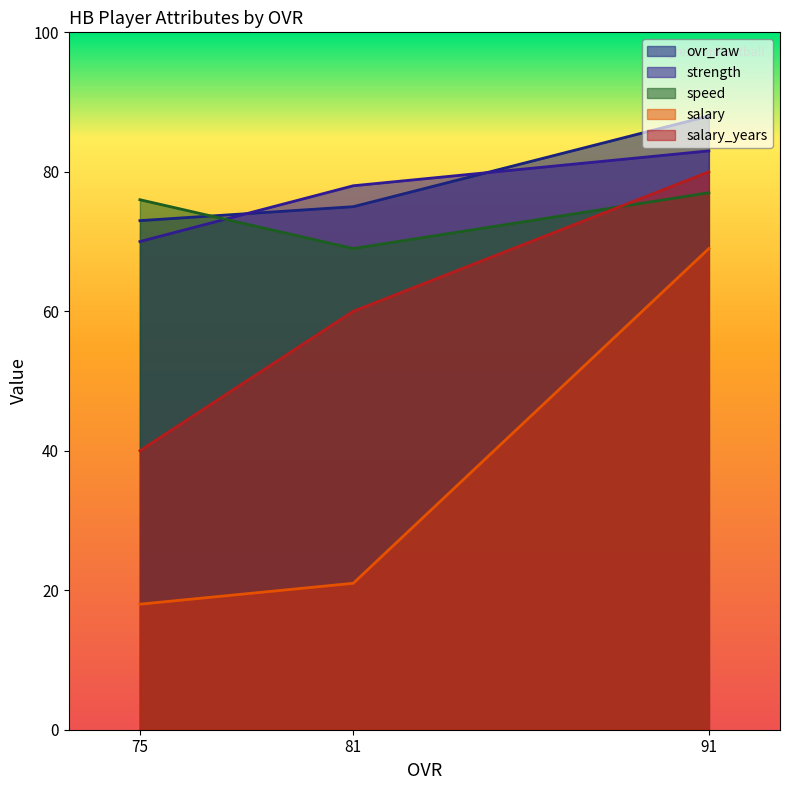

What value does the speed series have at 91?

77